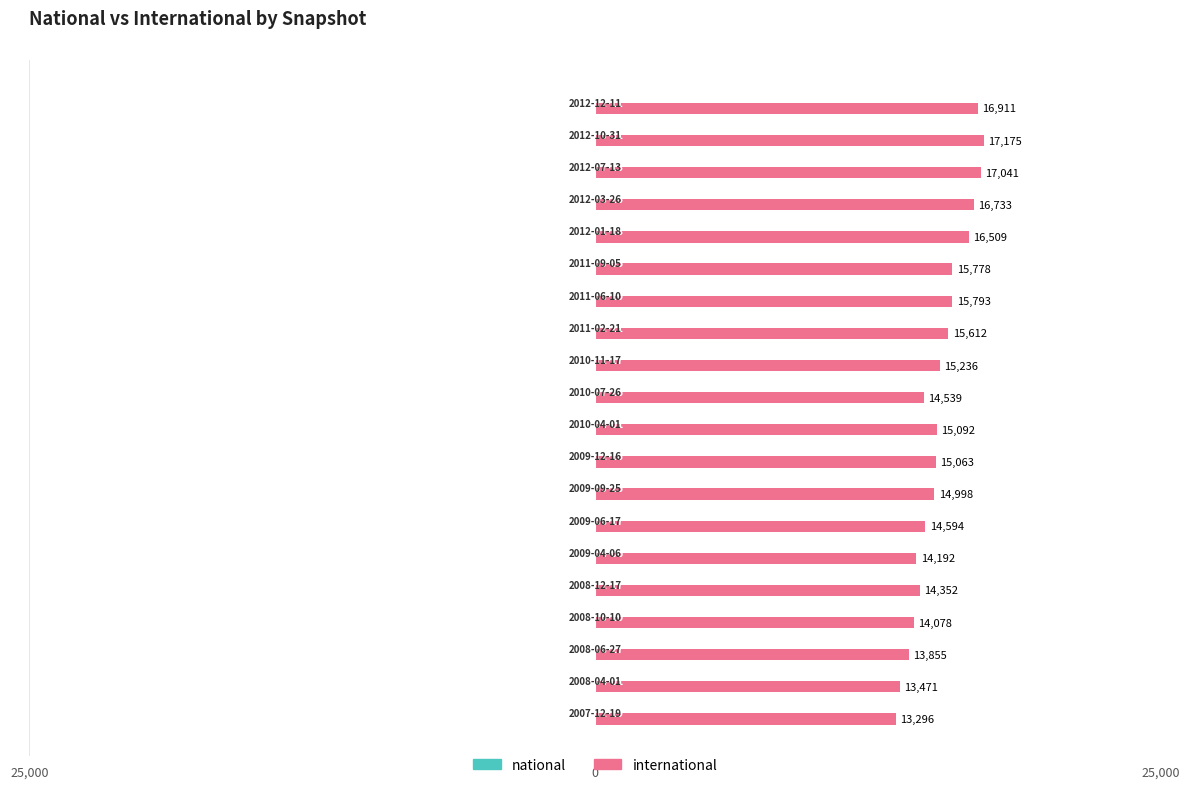

Does the chart contain any negative values?

No